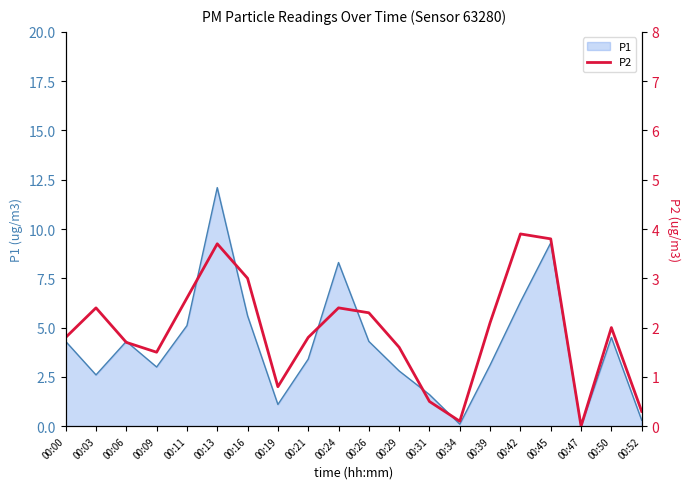

The value at 00:39 is 3.4. True or false?

False